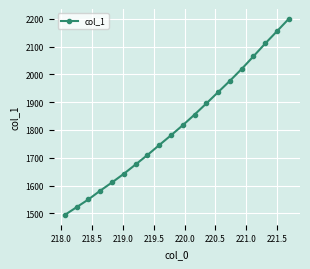

True or false: the data has more than 2 interior local peaks.

False